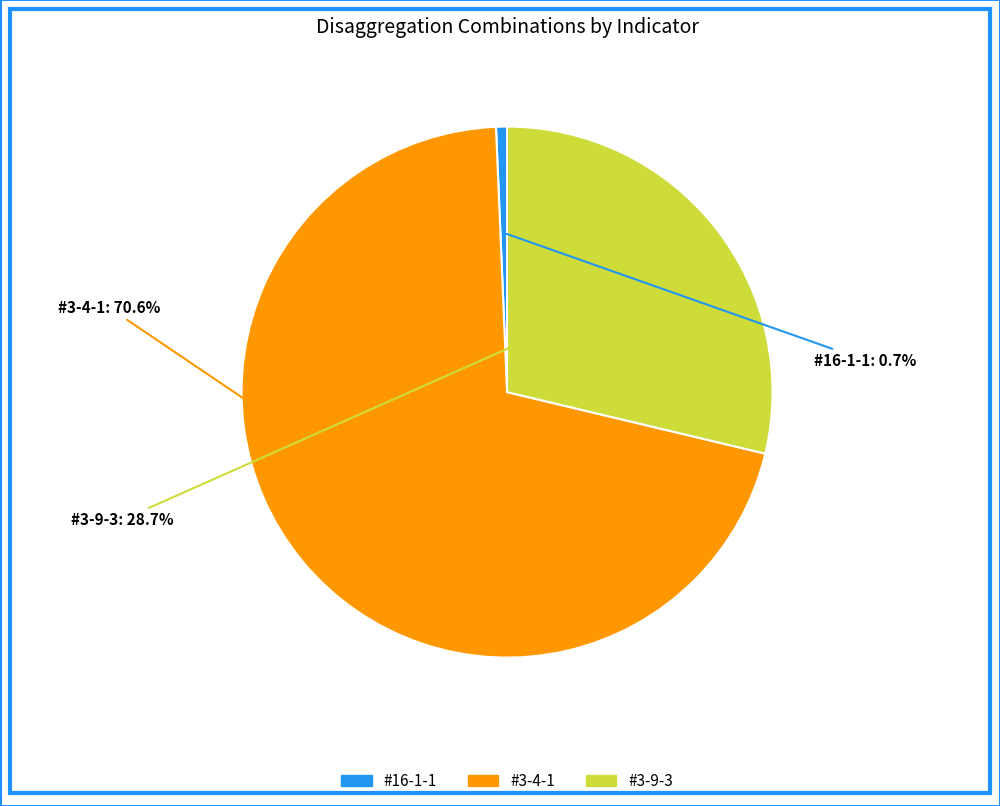

Rank the categories by value from highest to lowest.

#3-4-1, #3-9-3, #16-1-1